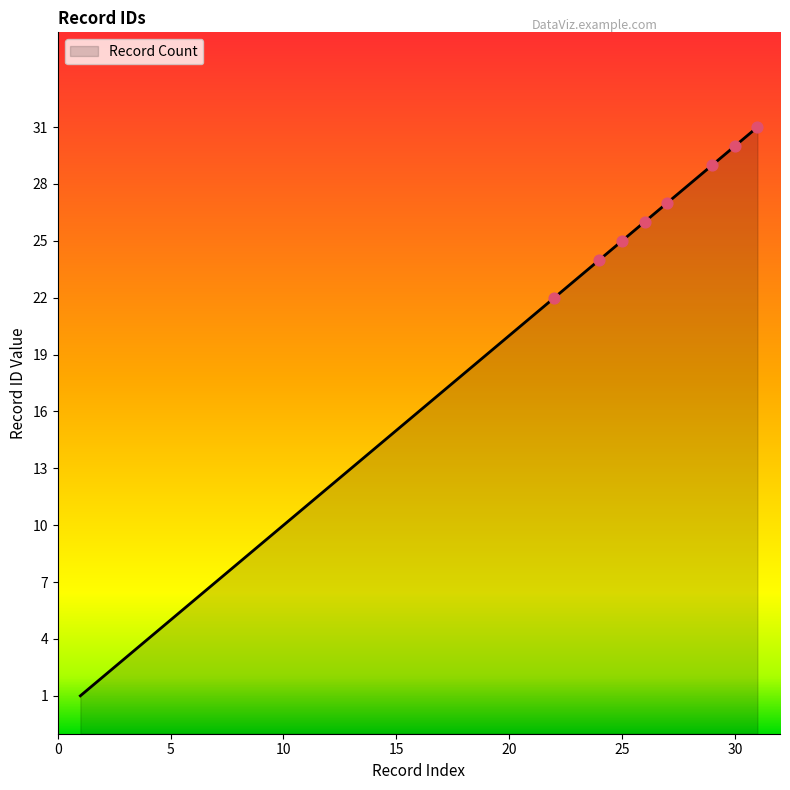

Between 31 and 15, which is larger?

31